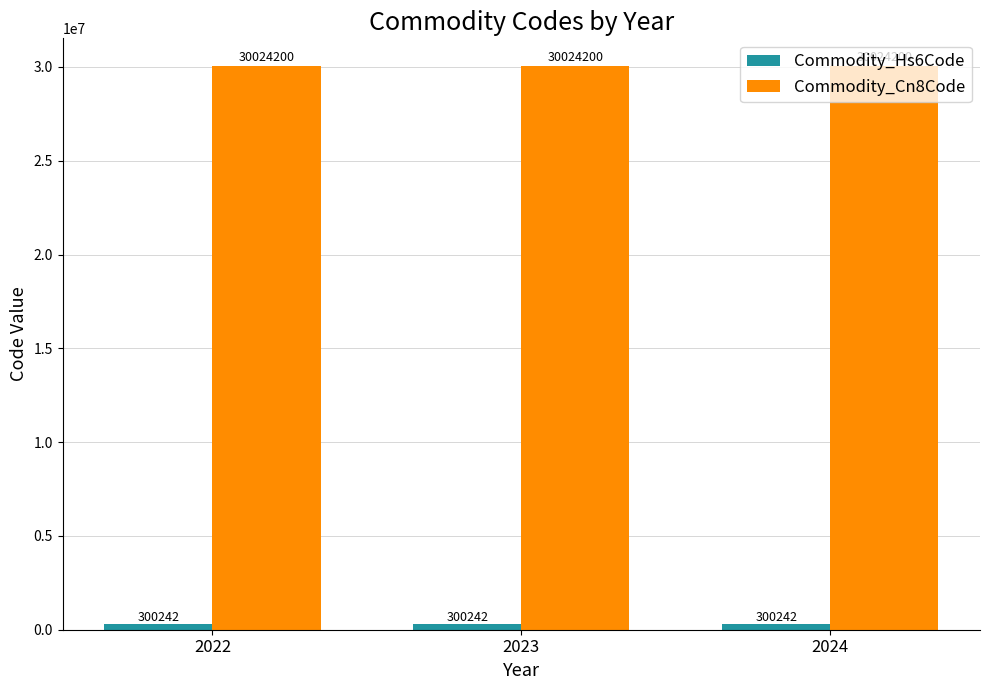

Which series has the largest total across all categories?

Commodity_Cn8Code